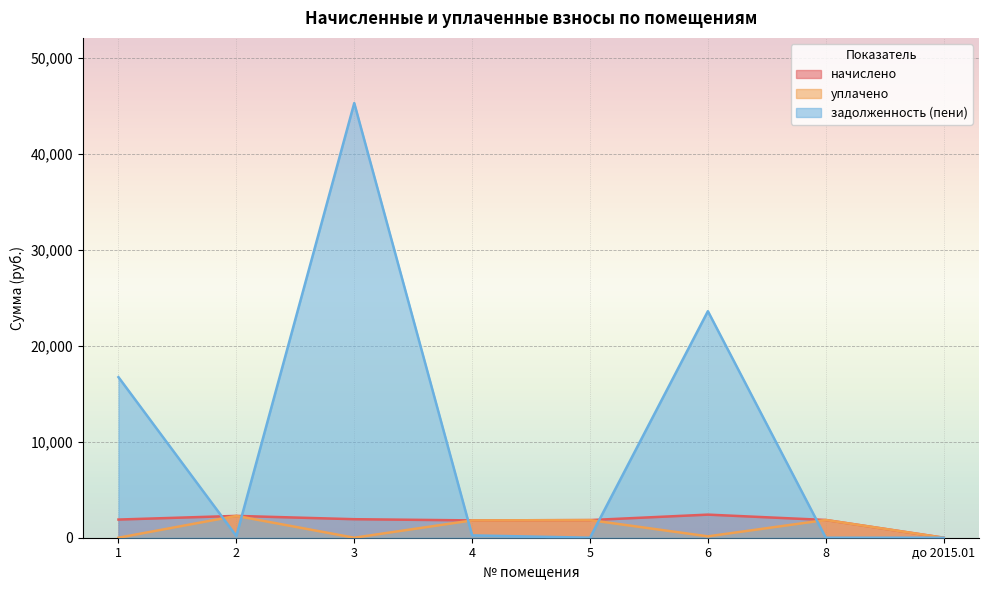

Reading right to left, what are all the values shown in this chart?

начислено: 0.0	1847.7	2404.9	1836.7	1803.7	1928.3	2272.9	1891.7
уплачено: 0.0	1847.7	143.4	1836.7	1803.7	0.0	2272.9	0.0
задолженность (пени): 0.0	0.0	23586.8	0.0	243.1	45259.1	176.1	16720.4